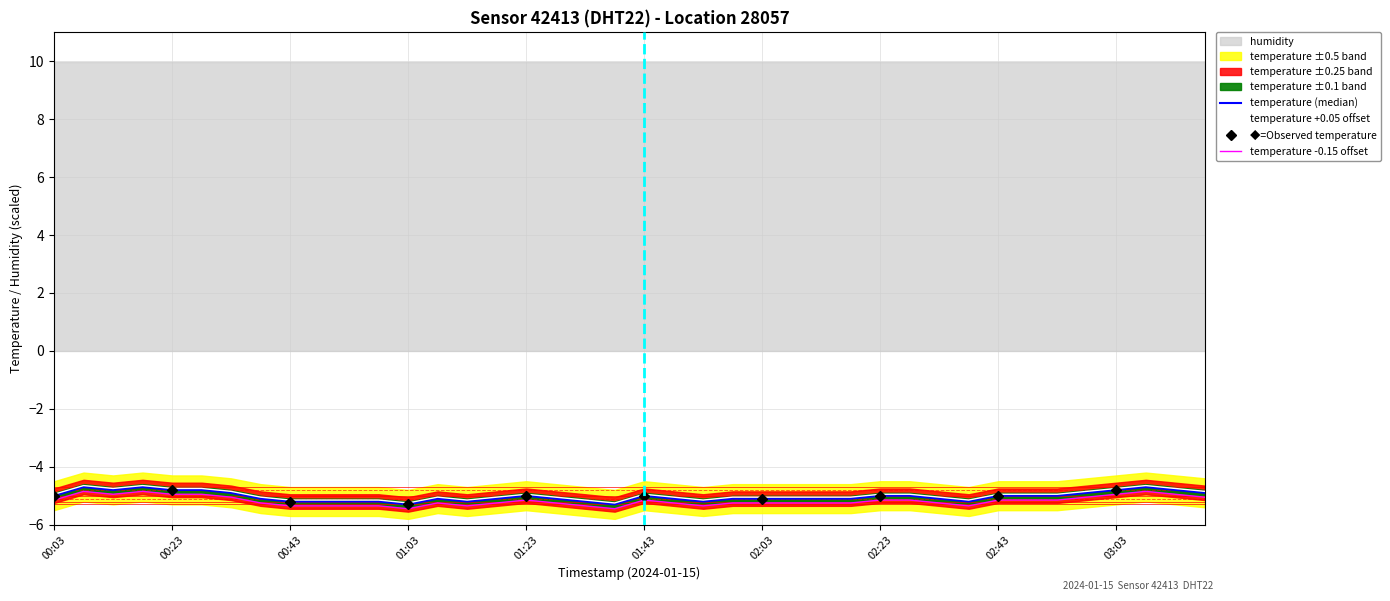

The value at 02:08 is -5.1. True or false?

True